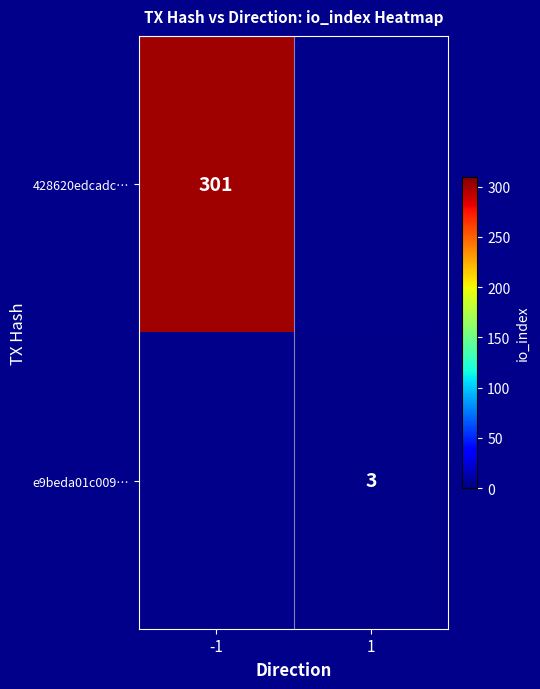

True or false: 428620edcadc… has a value of 301 at -1.

True